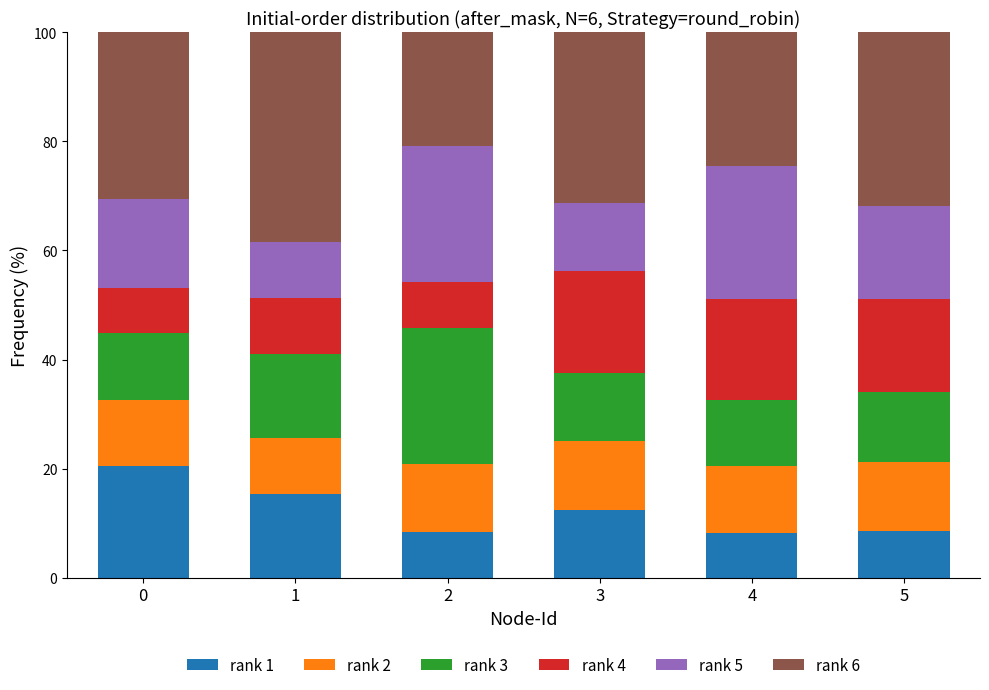

Does the chart contain stacked bars?

Yes